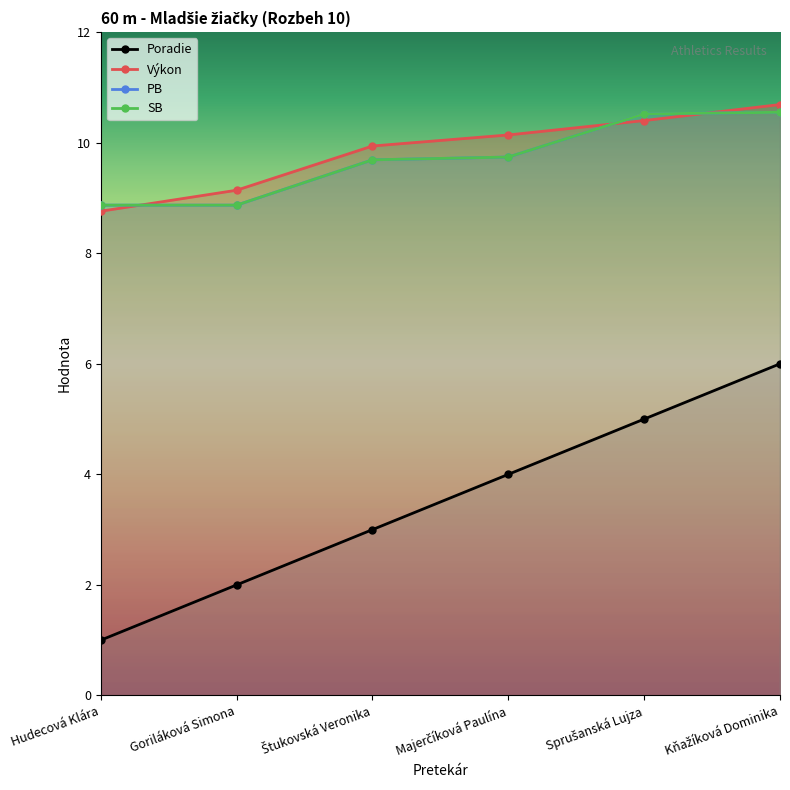

What is the difference between the second highest and minimum values in the Výkon series?

1.6